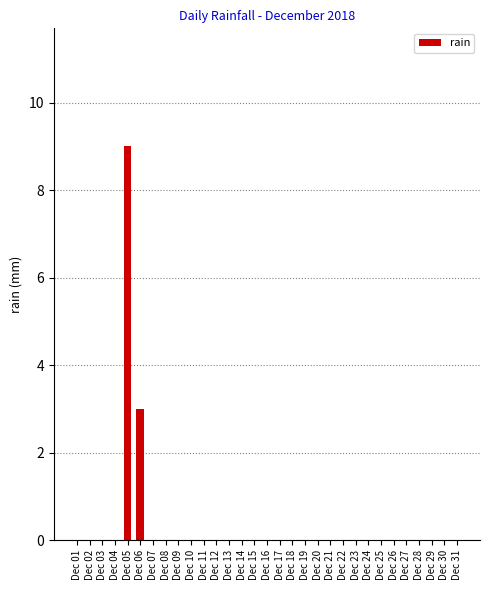

At which label is the value closest to 4?

Dec 06